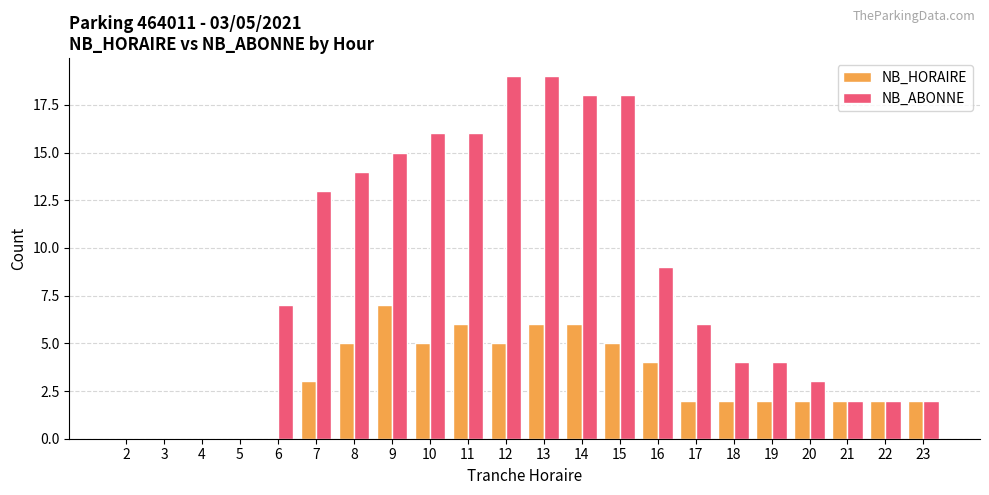

Which series has the largest range (max minus min)?

NB_ABONNE